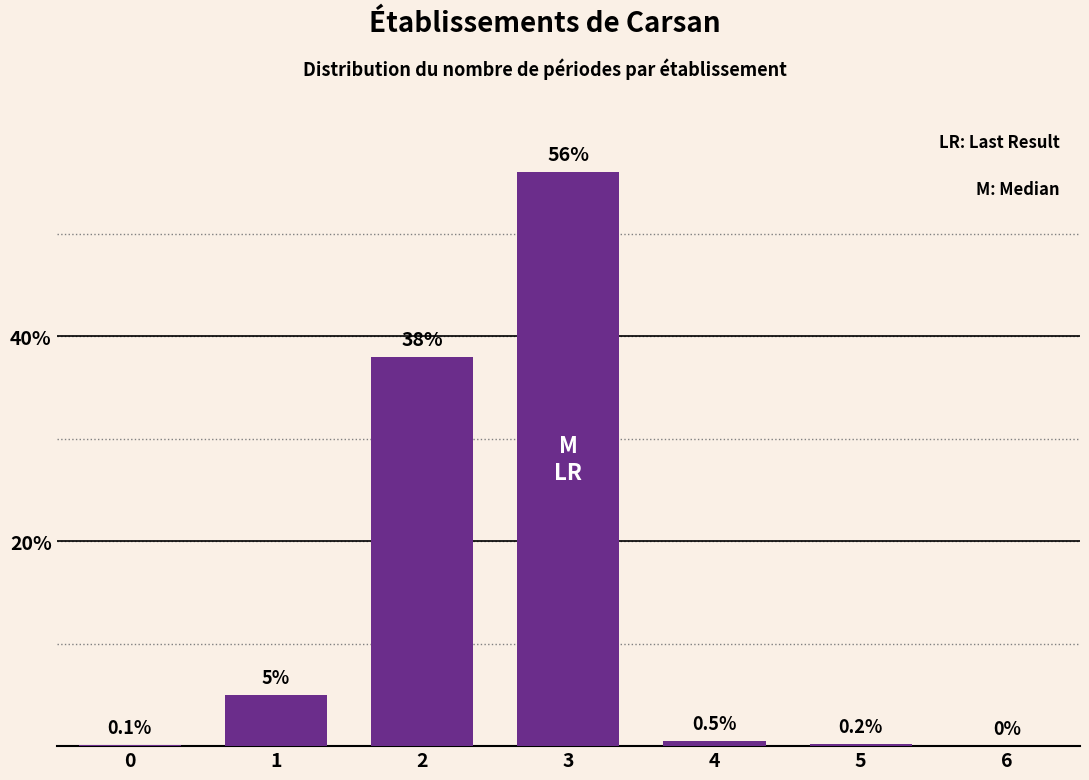

Reading left to right, extract all data points from this chart.

0=0.1	1=5.0	2=38.0	3=56.0	4=0.5	5=0.2	6=0.0